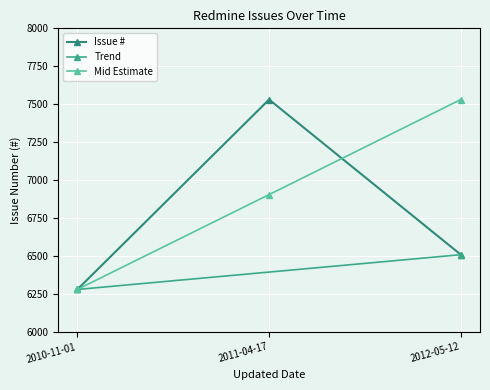

What is the label of the 3rd point from the left?

2012-05-12